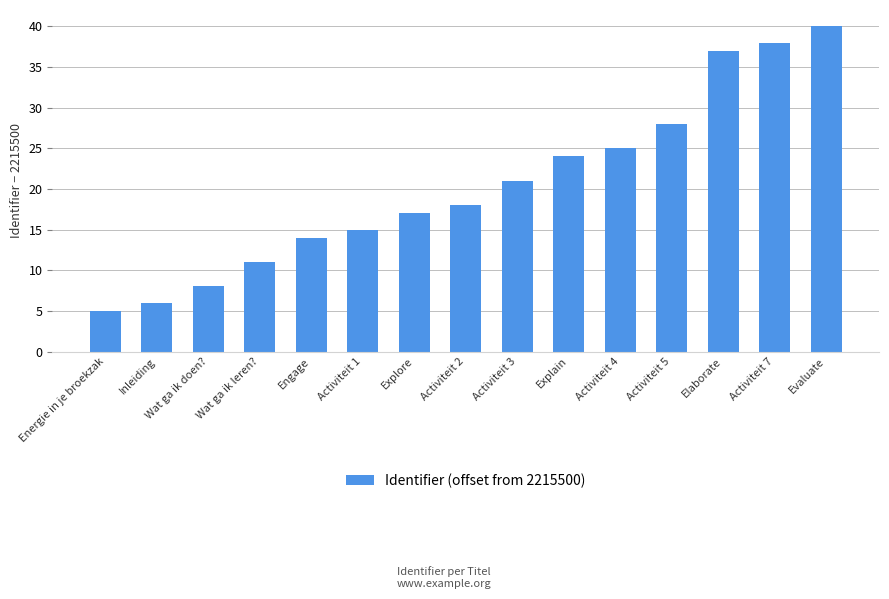

What is the difference between the second highest and second lowest values?

32